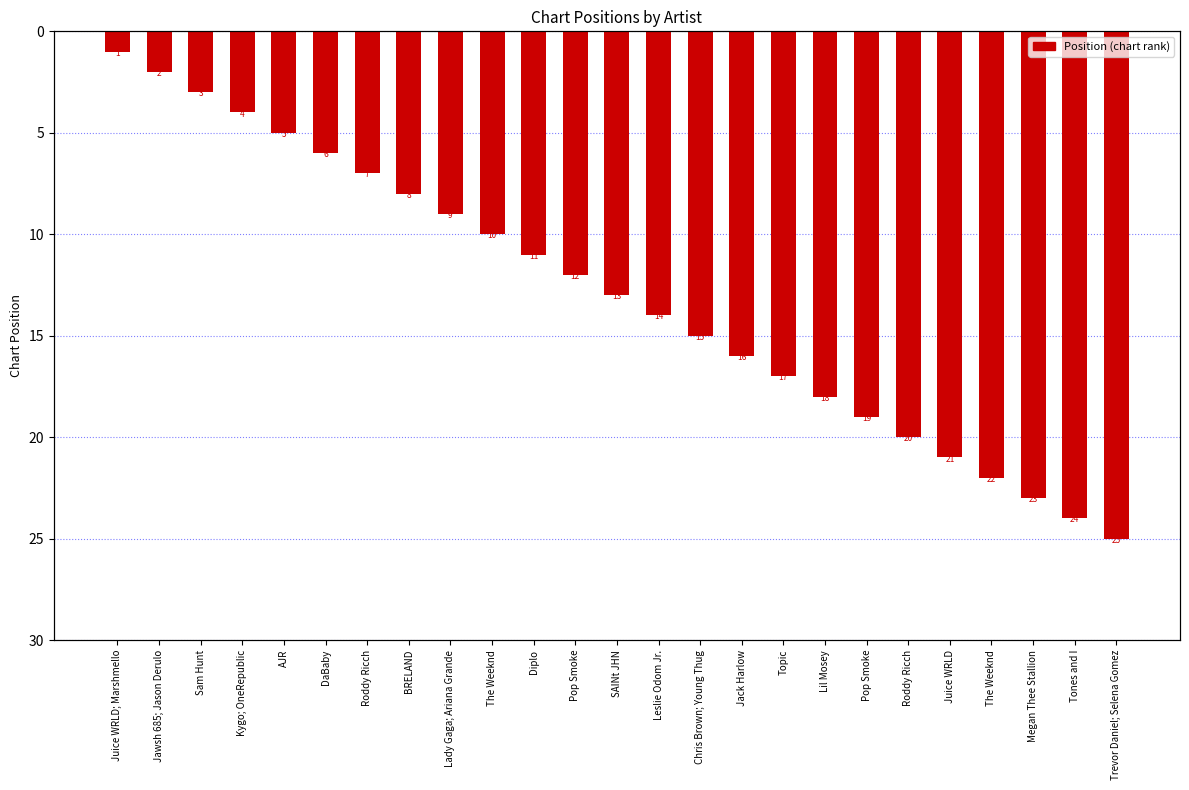

Reading left to right, what are all the values shown in this chart?

1	2	3	4	5	6	7	8	9	10	11	12	13	14	15	16	17	18	19	20	21	22	23	24	25